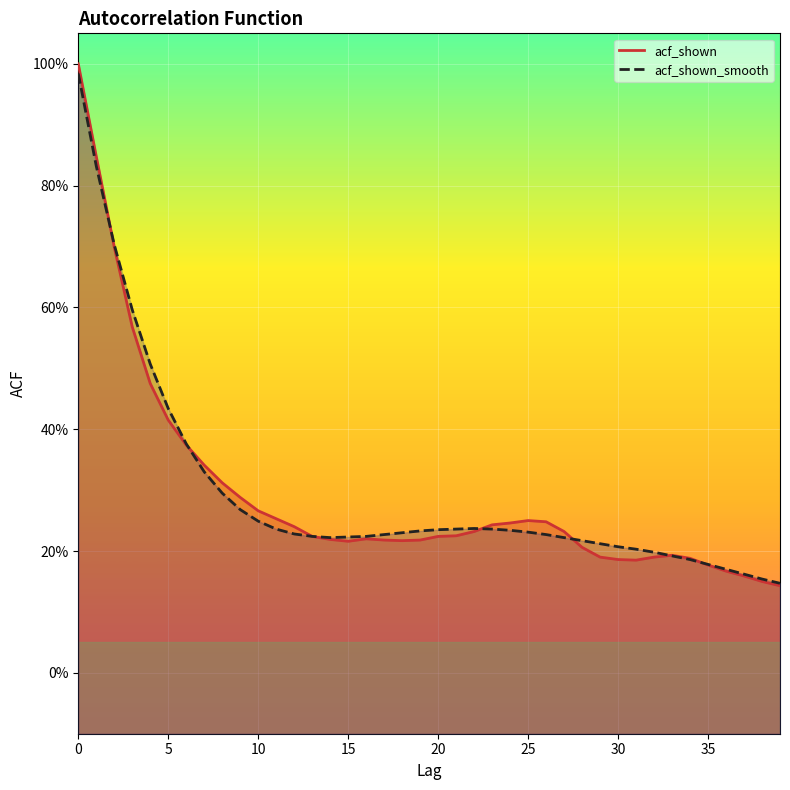

Which has a higher value, 14 or 25?

25